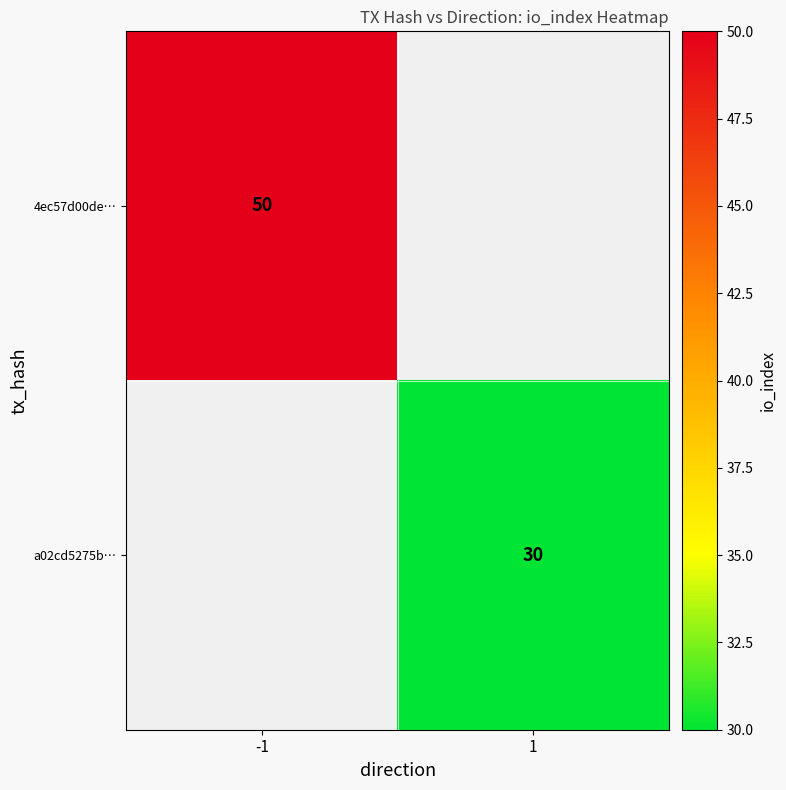

True or false: 4ec57d00de… has a value of 50 at -1.

True